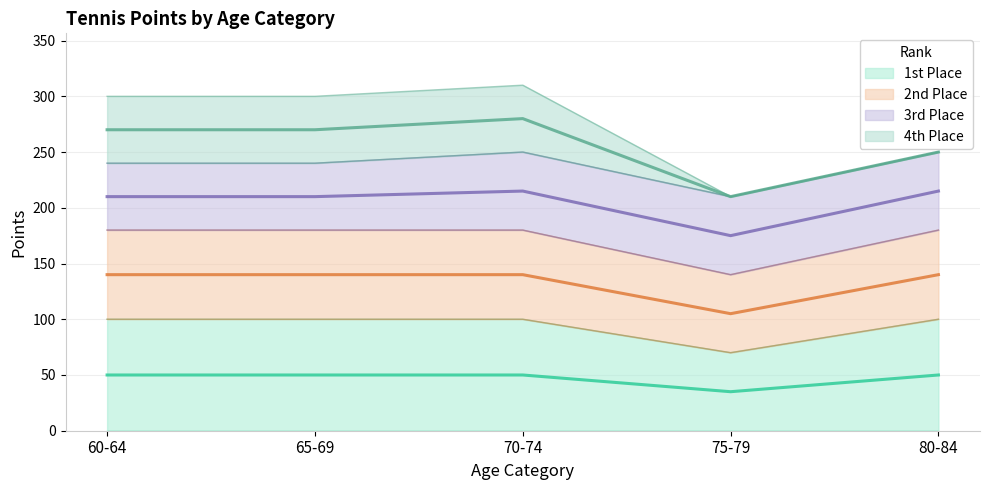

At which label does 1st Place reach its minimum?

75-79